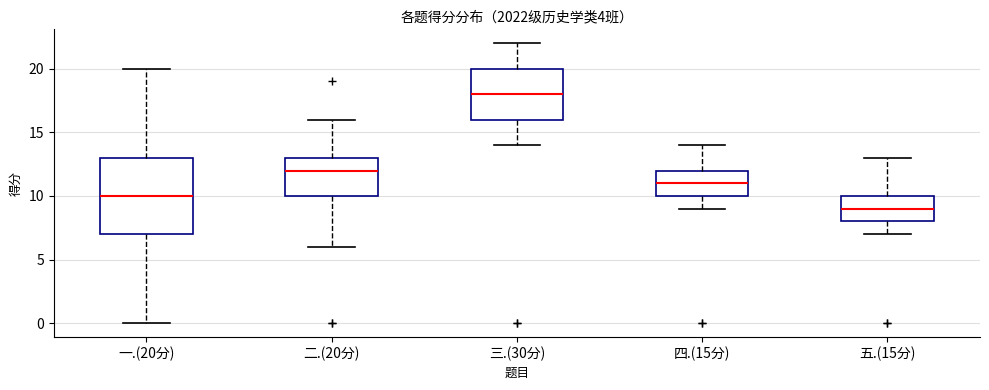

Which box's median line is the lowest?

五.(15分)